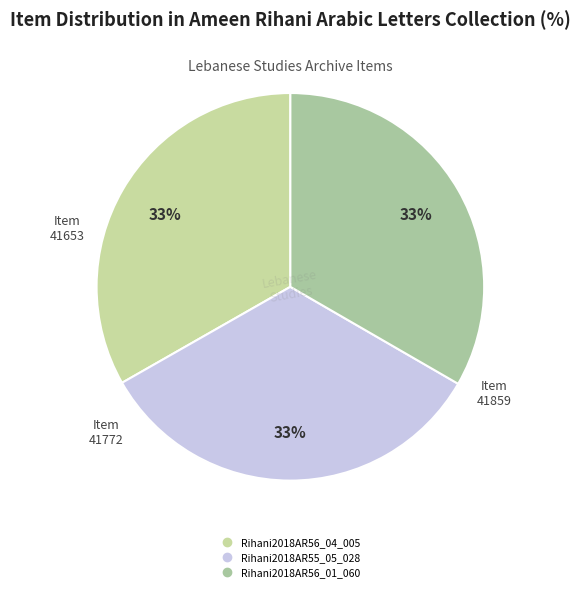

How many segments does this pie chart have?

3